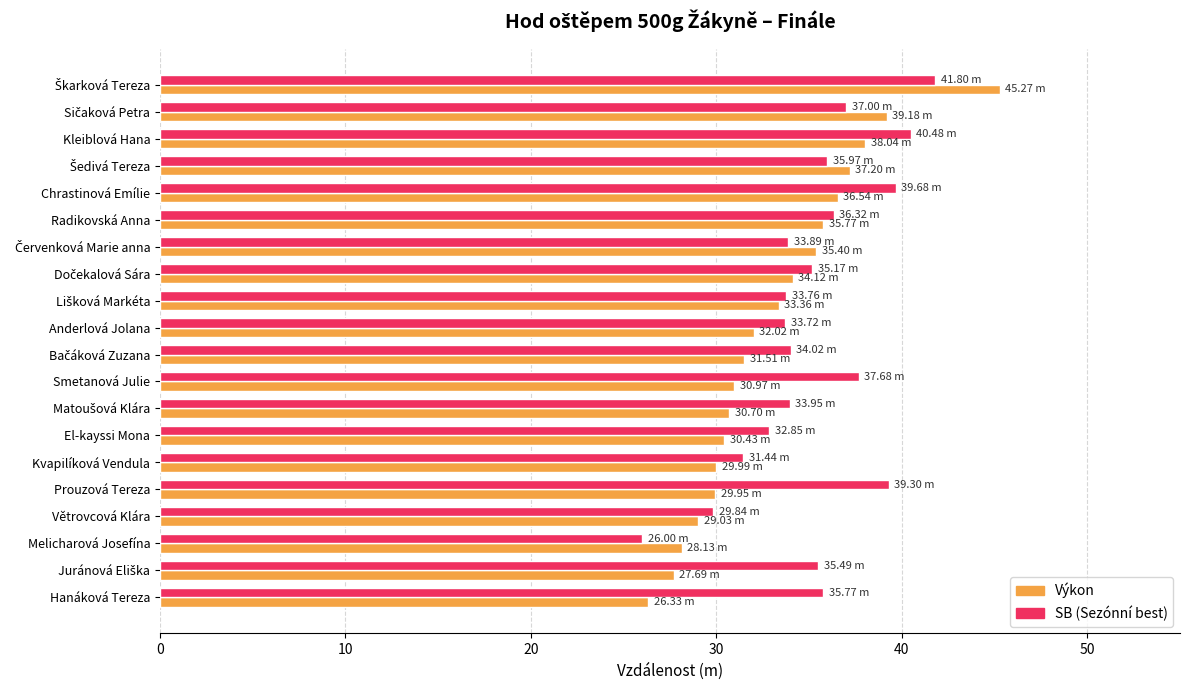

What is the total value across all series at Kleiblová Hana?

78.5